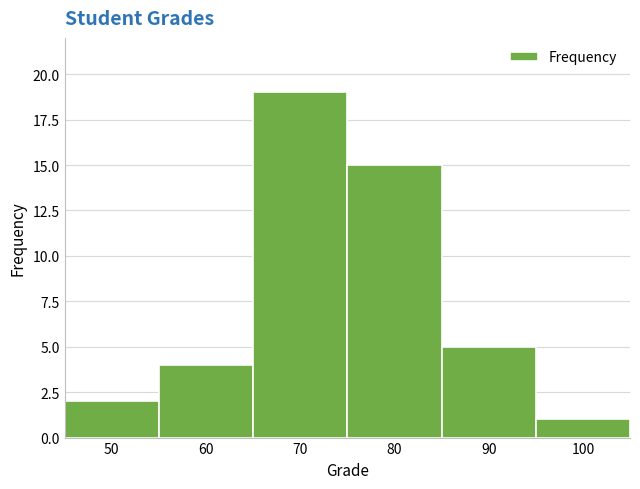

Reading left to right, extract all data points from this chart.

50=2	60=4	70=19	80=15	90=5	100=1